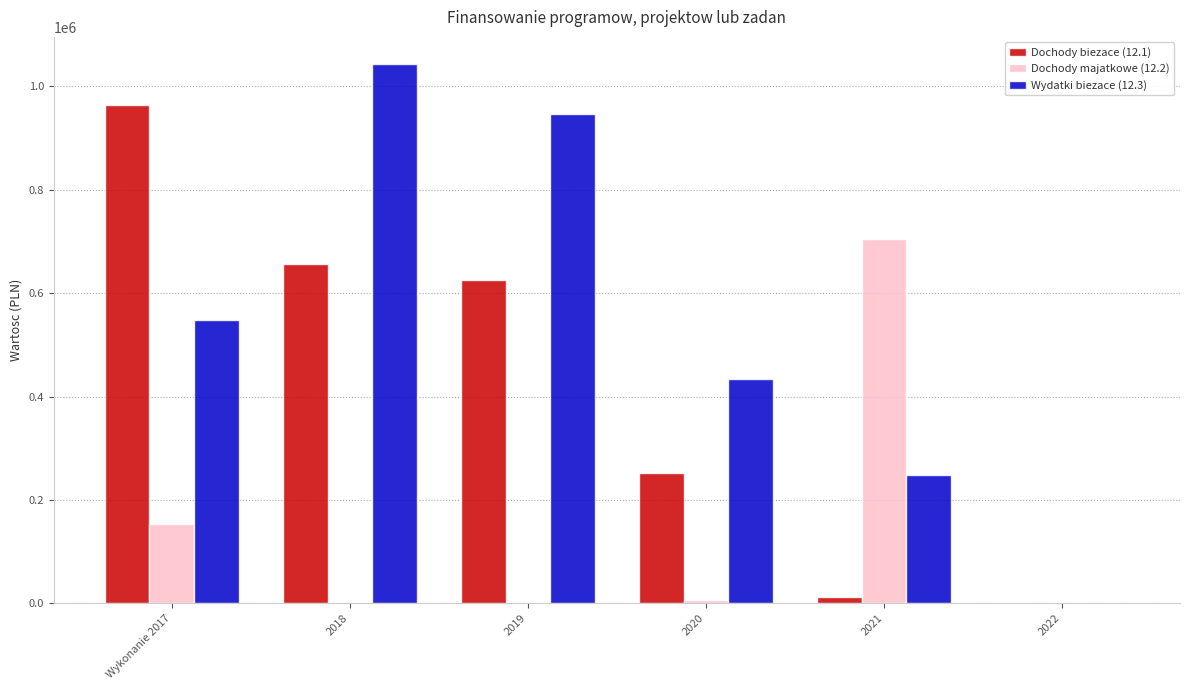

Is the value of Dochody biezace (12.1) at Wykonanie 2017 greater than the value of Wydatki biezace (12.3) at 2018?

No